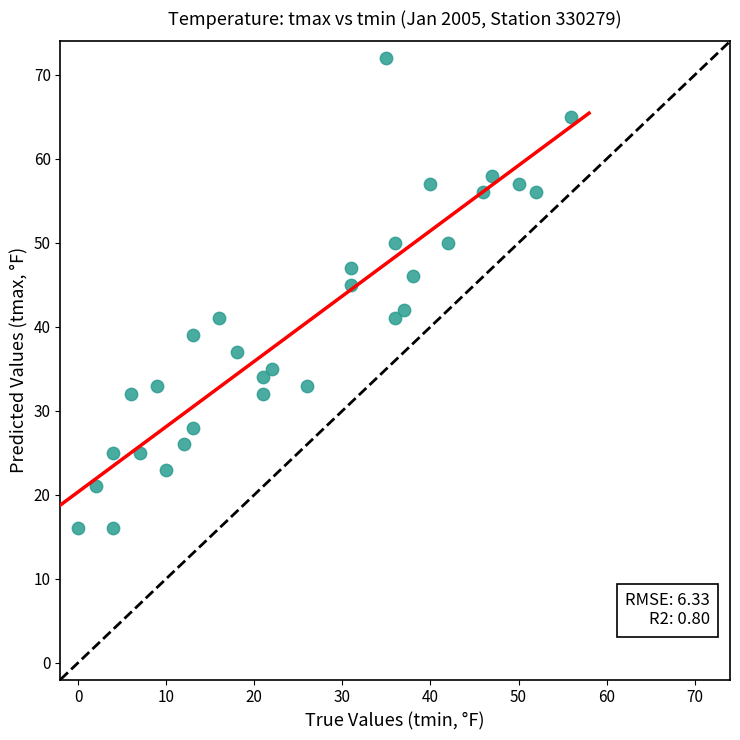

What Y value in the scatter plot is closest to 44?

45